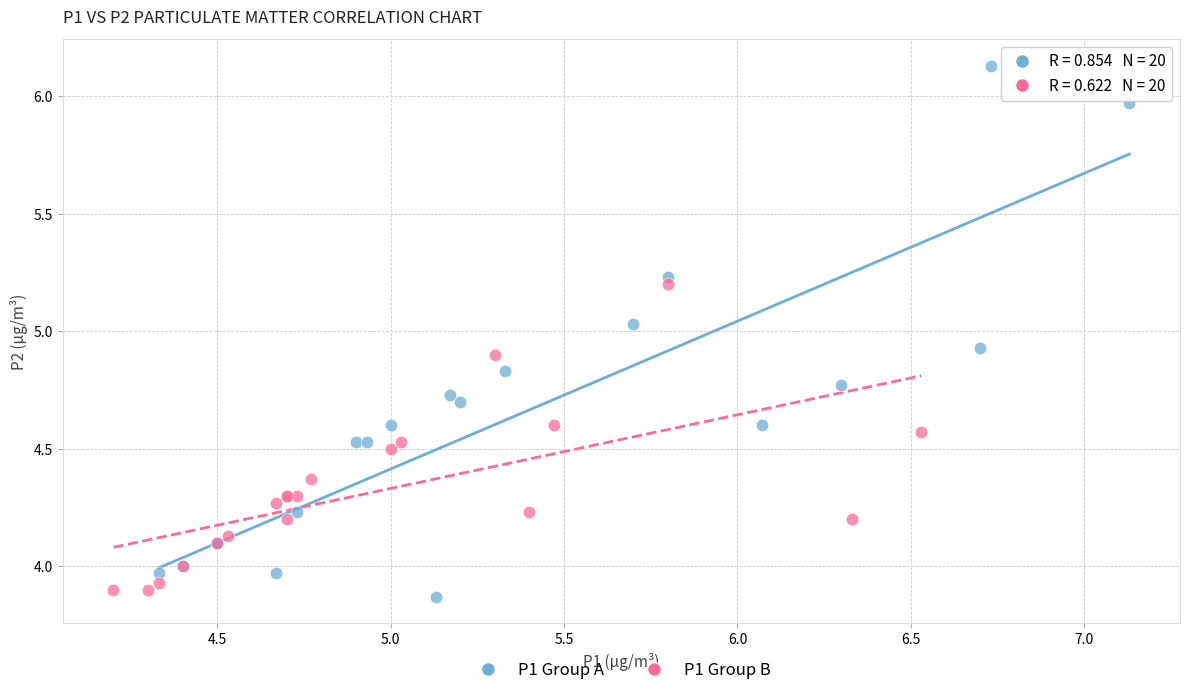

Which series has the largest Y range (max minus min)?

P1 Group A